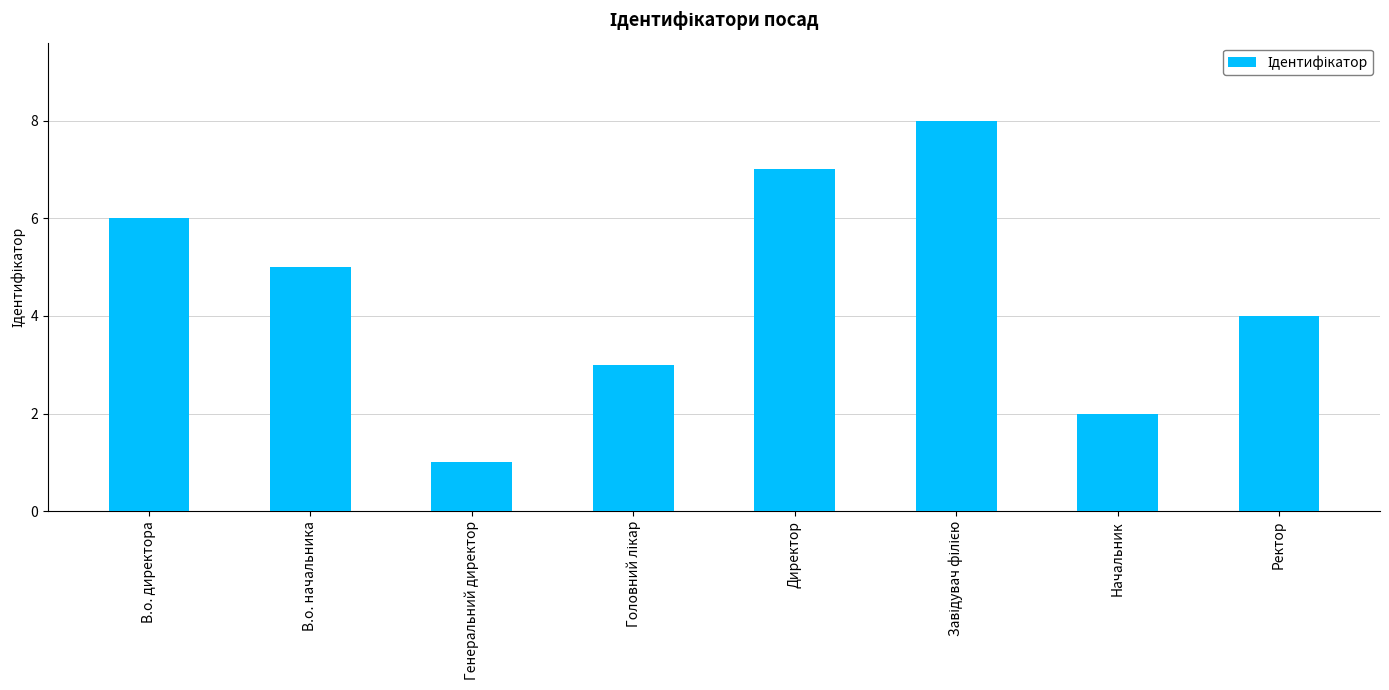

How many values are between 3 and 7?

5